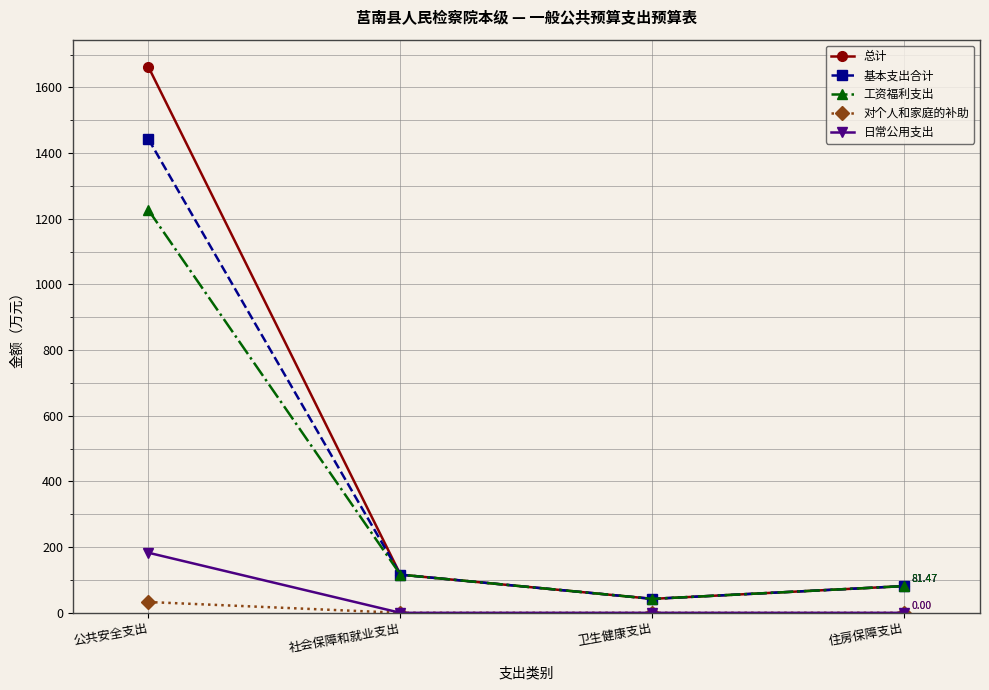

What is the difference between the 总计 values at 公共安全支出 and 住房保障支出?

1581.1